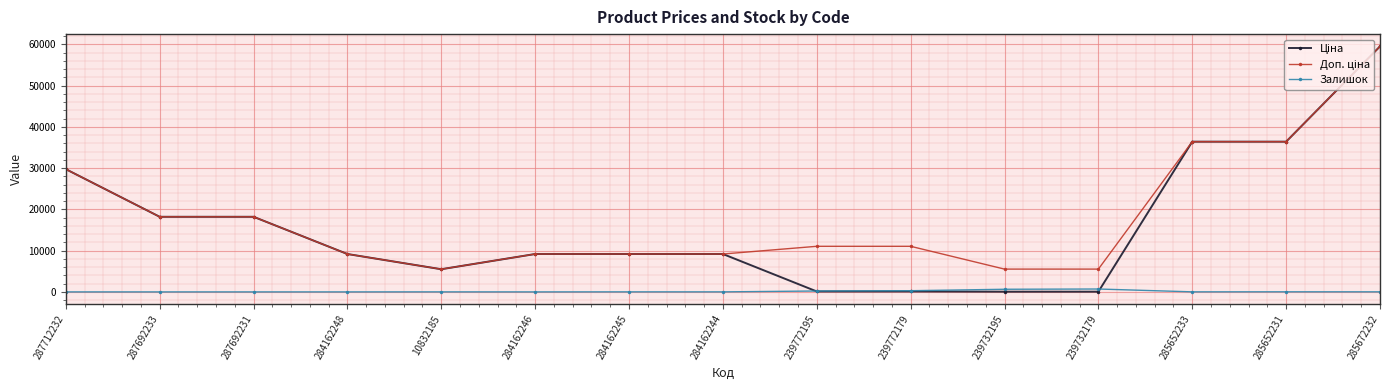

What is the label of the 7th point from the left?

284162245